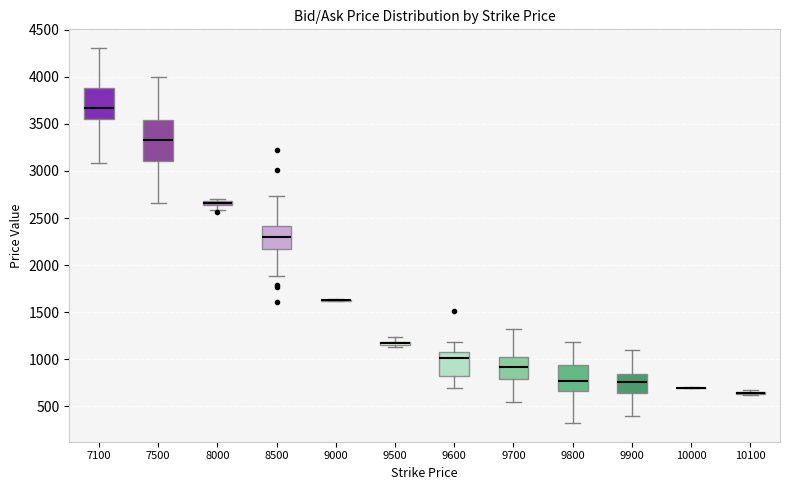

Where is the upper edge of the box at x = 8000 on the y-axis? The values are not printed on the chart, so give them approximately, as read against the axis.

2700